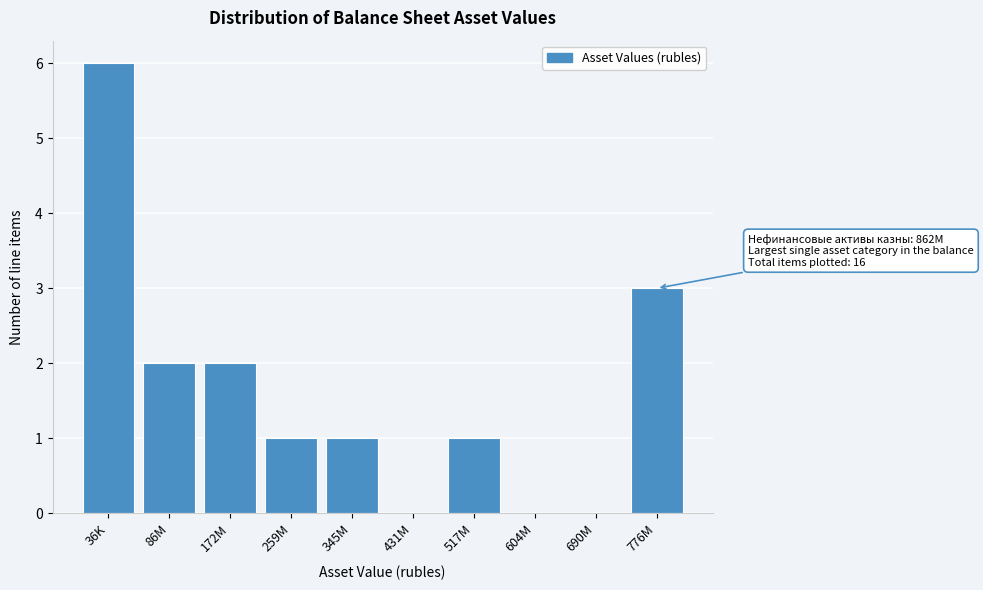

Reading left to right, transcribe all the data shown in this chart.

36K=6	86M=2	172M=2	259M=1	345M=1	431M=0	517M=1	604M=0	690M=0	776M=3